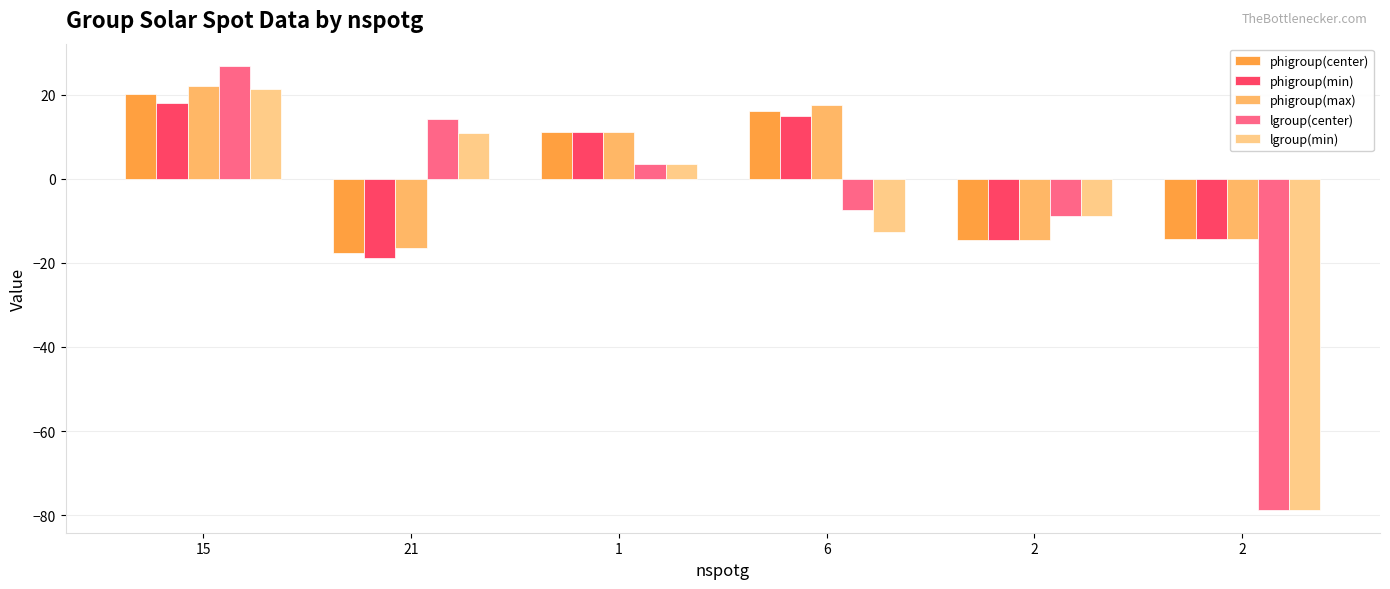

The lgroup(center) series shows 45.6 at 15. True or false?

False